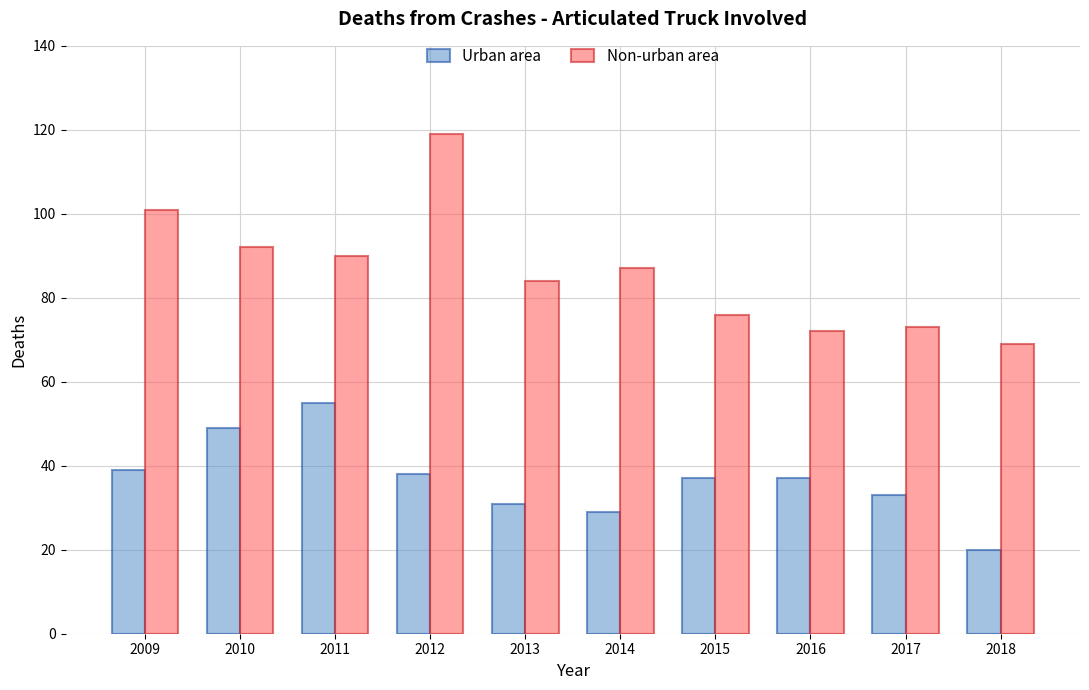

List the series in order of their peak value, lowest first.

Urban area, Non-urban area